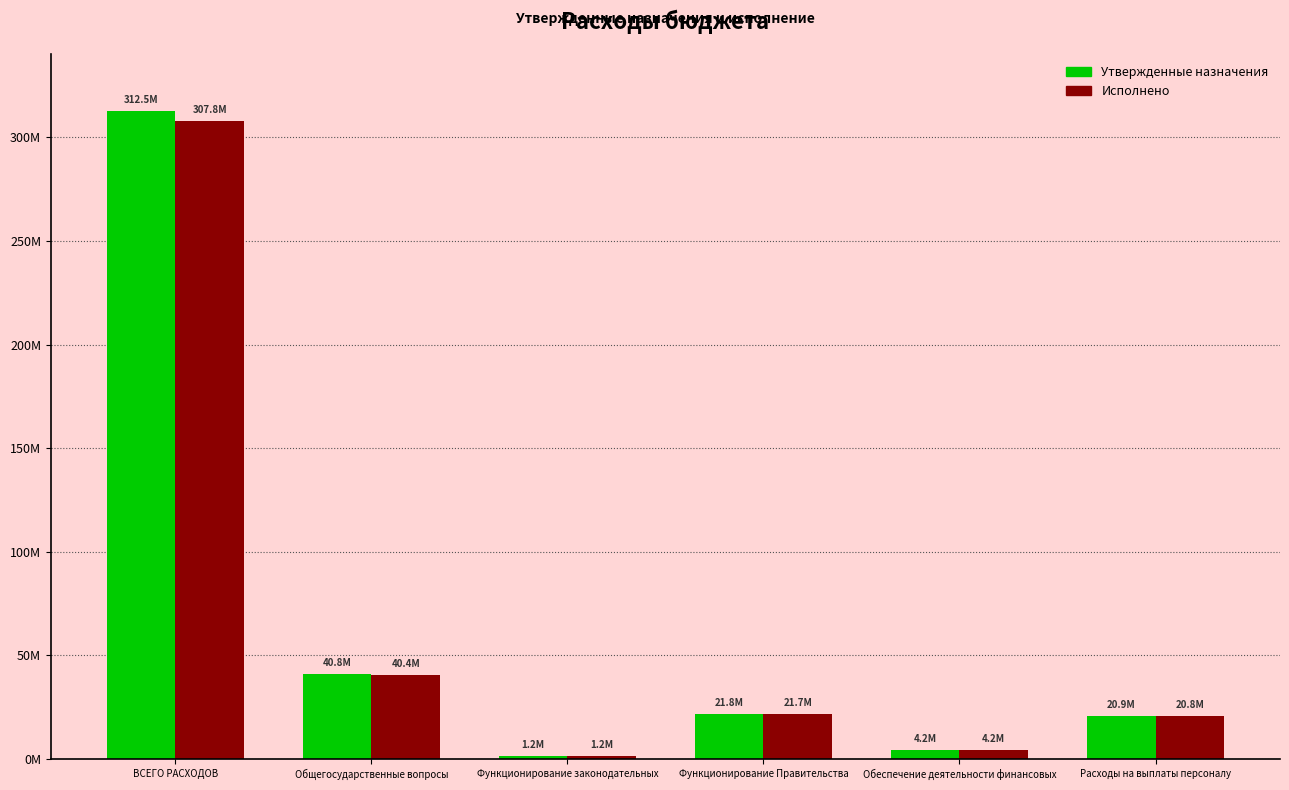

What is the difference between the second highest and second lowest values in the Утвержденные назначения series?

36630765.9